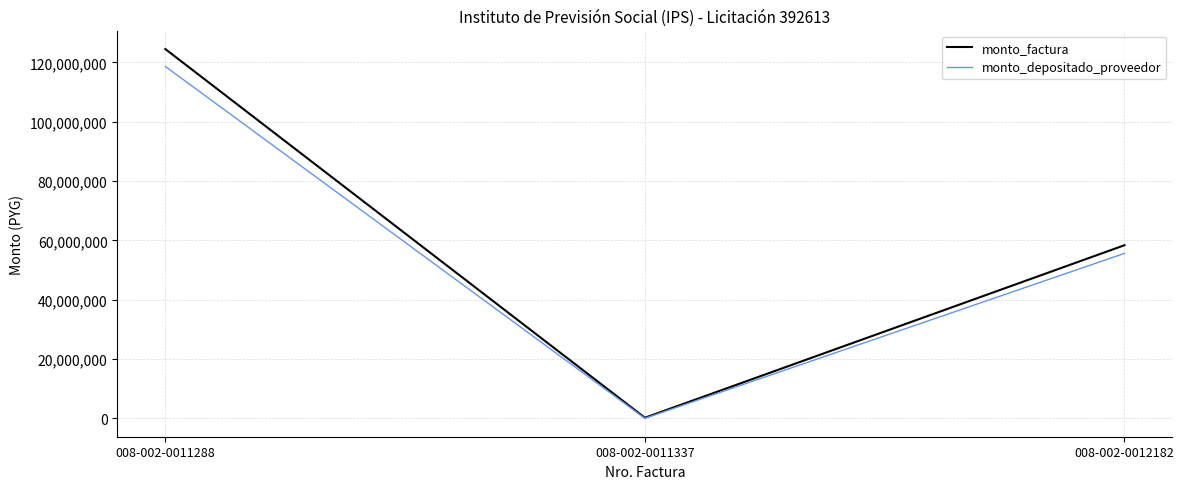

List the series in order of their overall mean, lowest first.

monto_depositado_proveedor, monto_factura